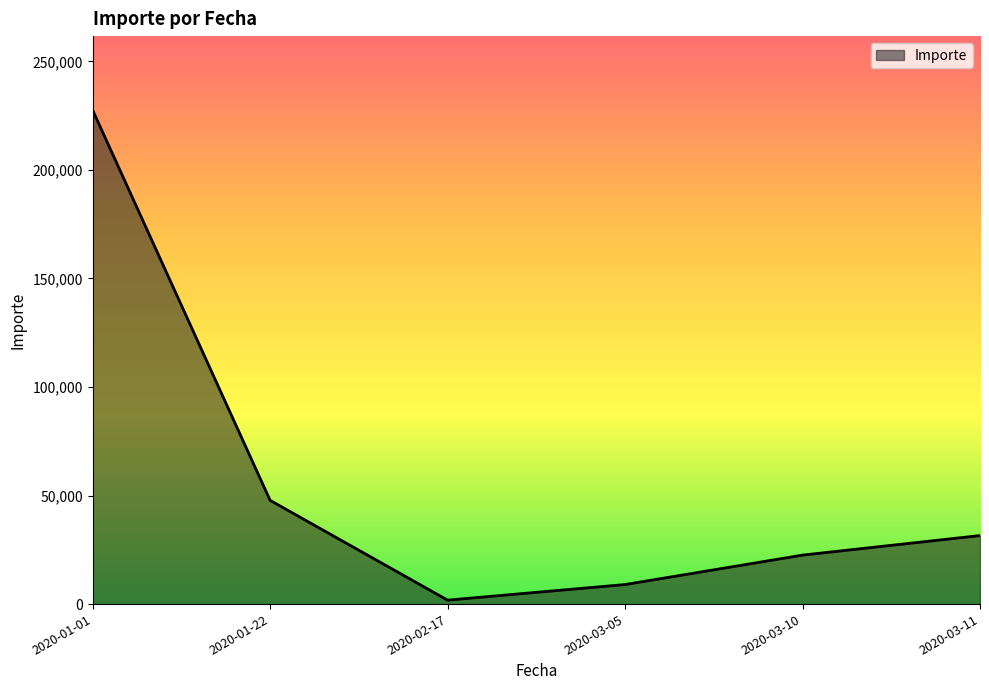

Which has a higher value, 2020-03-11 or 2020-01-22?

2020-01-22